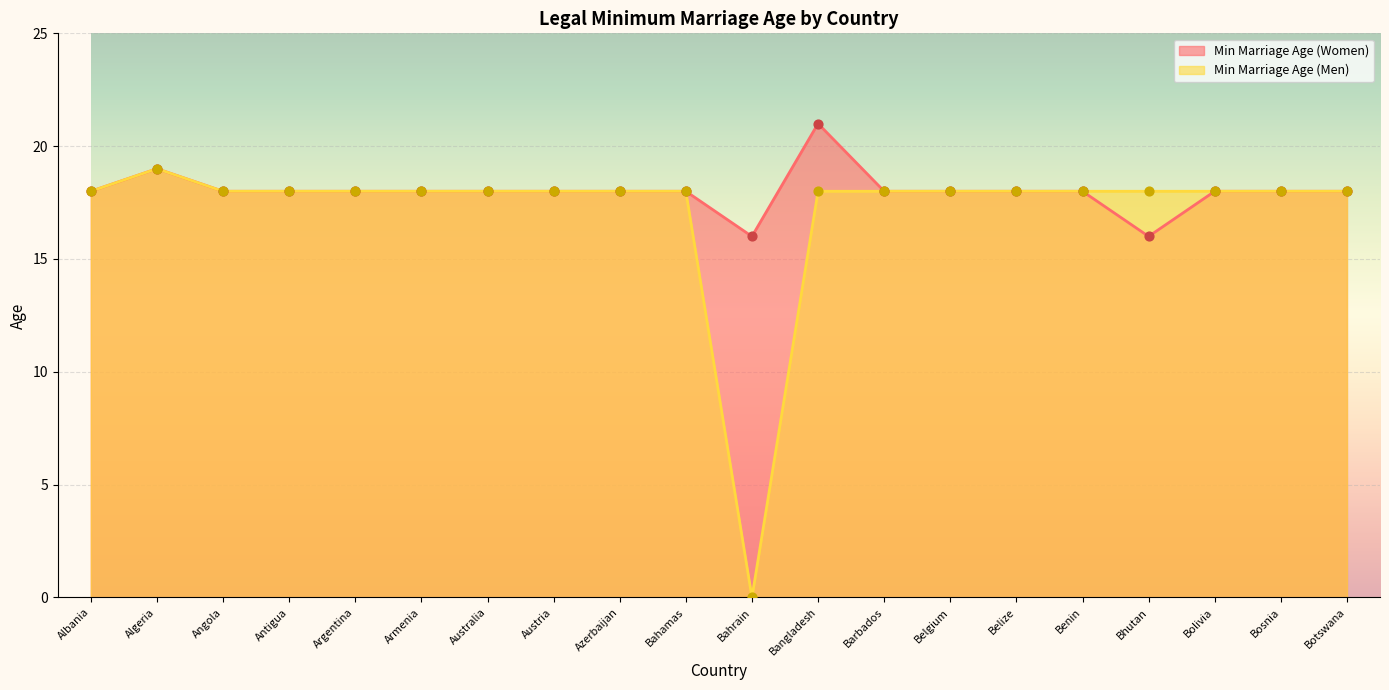

What is the total value across all series at Bangladesh?

39